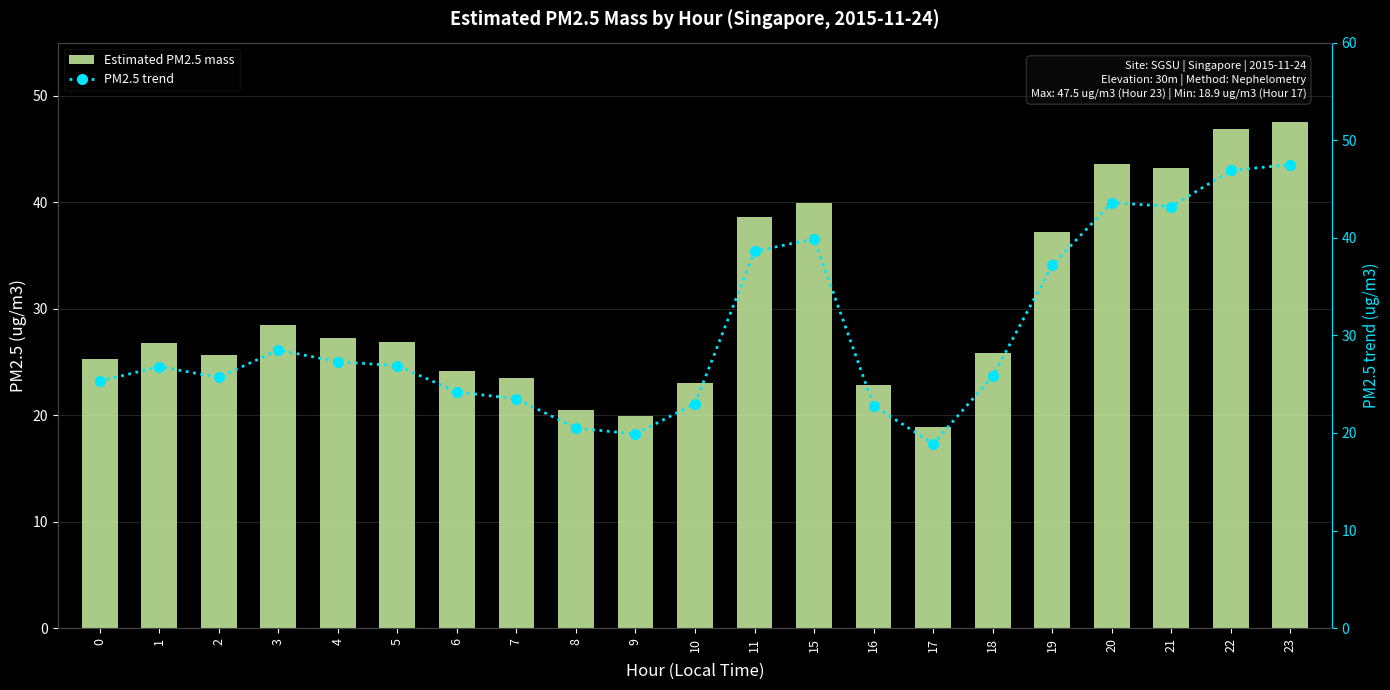

Between 6 and 20, which is larger?

20